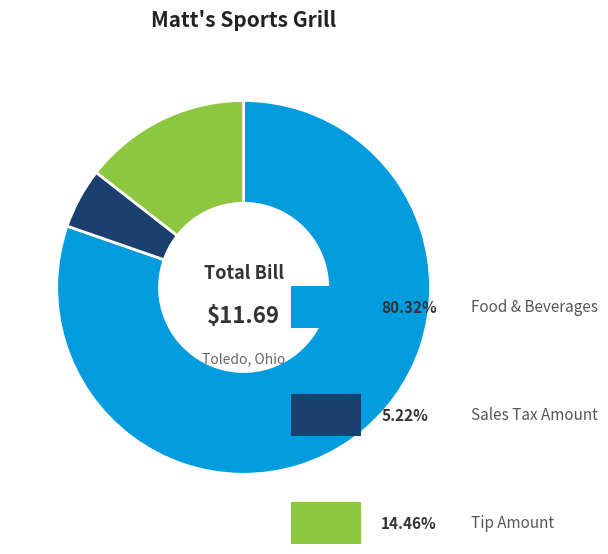

Is there a majority slice in this chart?

Yes